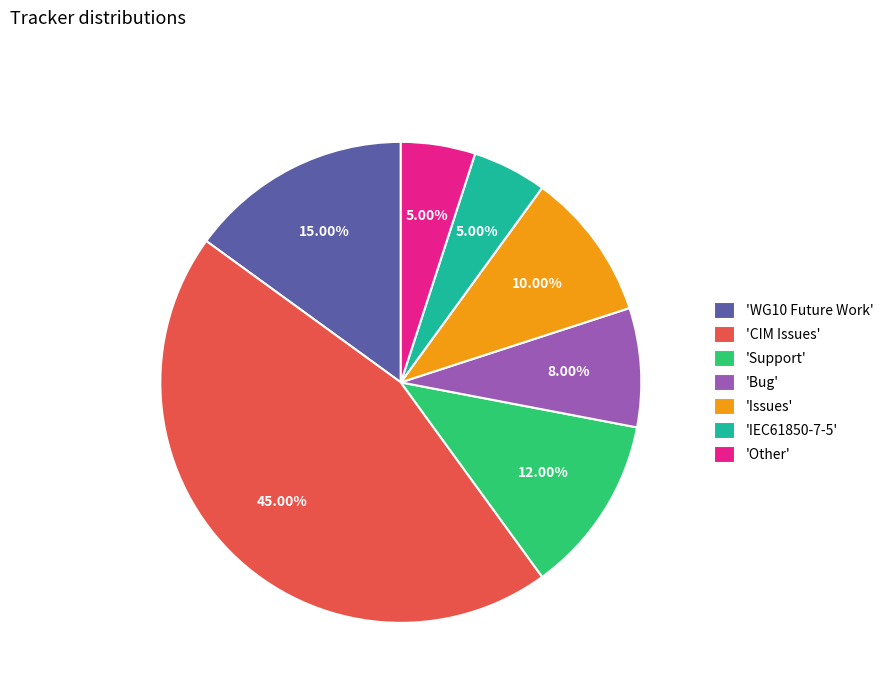

How many slices are in this pie chart?

7